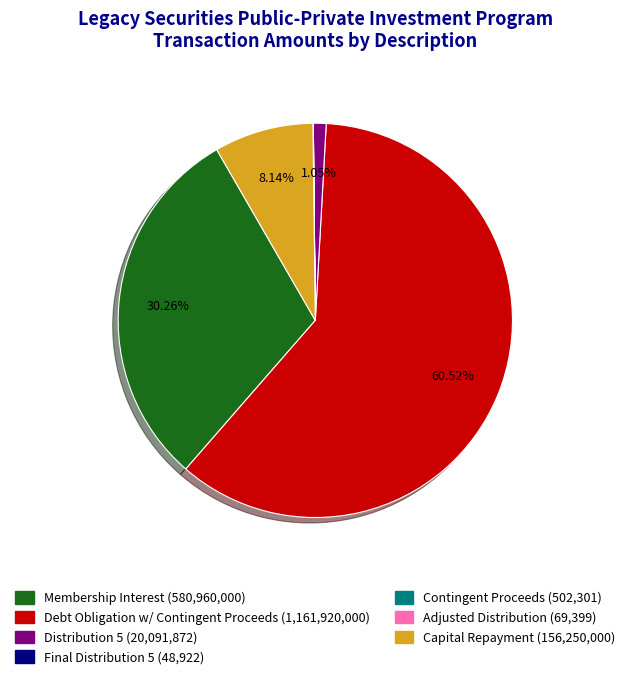

Does any single category account for the majority?

Yes